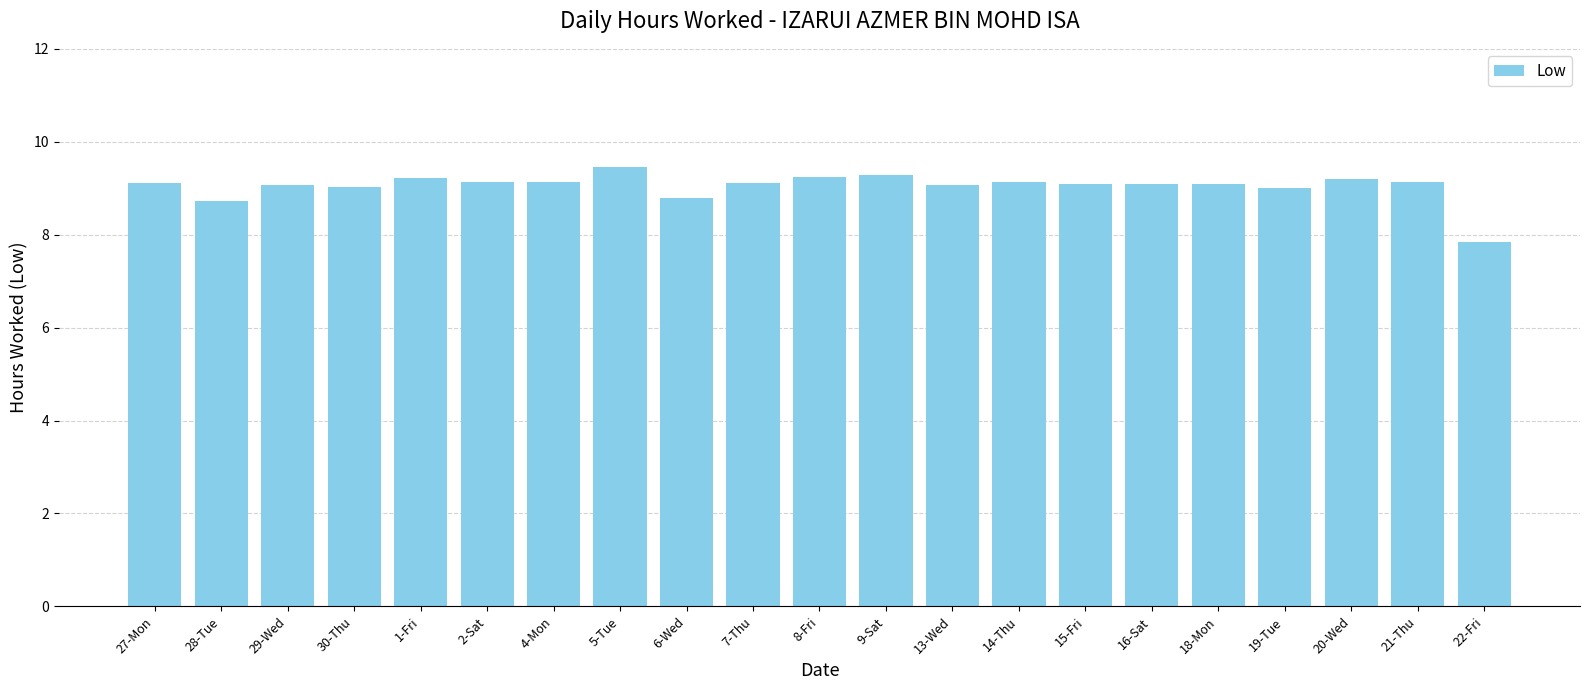

At which label is the value closest to 8?

22-Fri